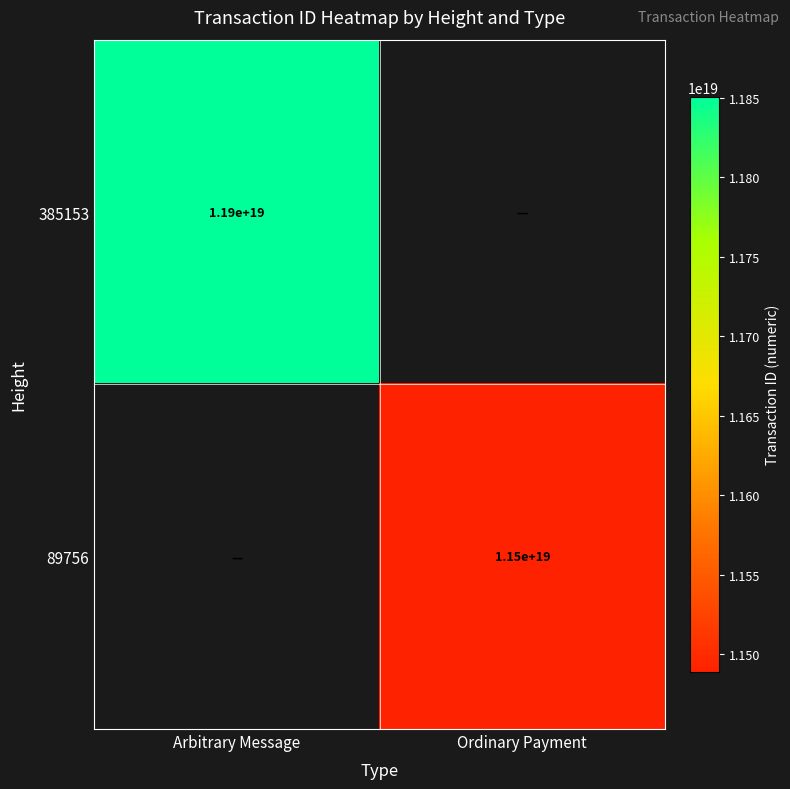

The value of 89756 at Ordinary Payment is 4153235962326387712. True or false?

False